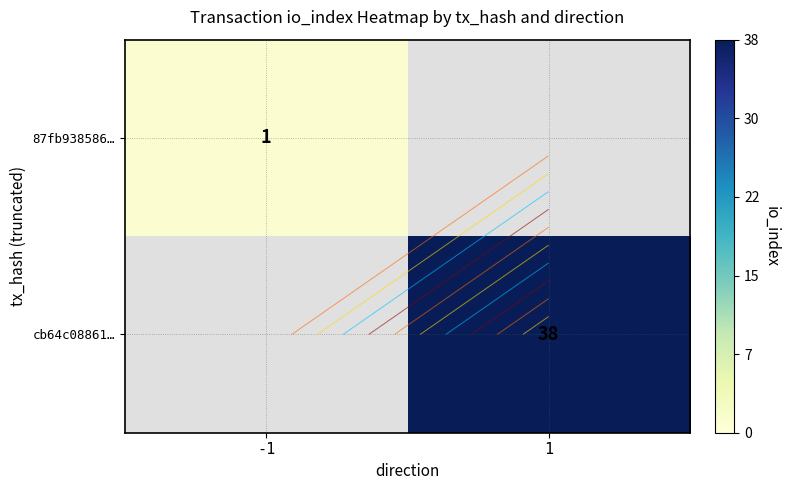

What value does the 87fb938586… series have at -1?

1.0